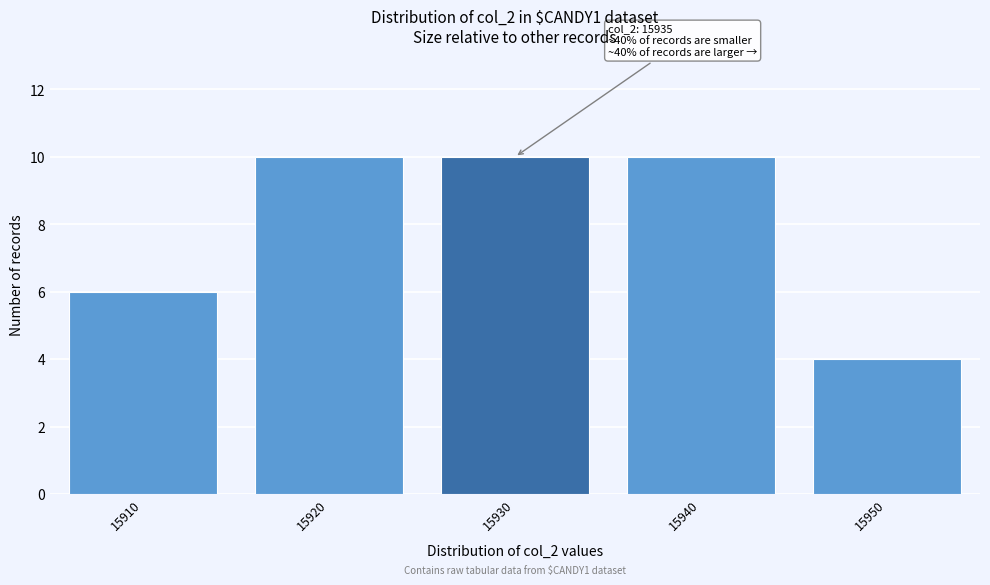

Reading right to left, extract all data points from this chart.

4	10	10	10	6